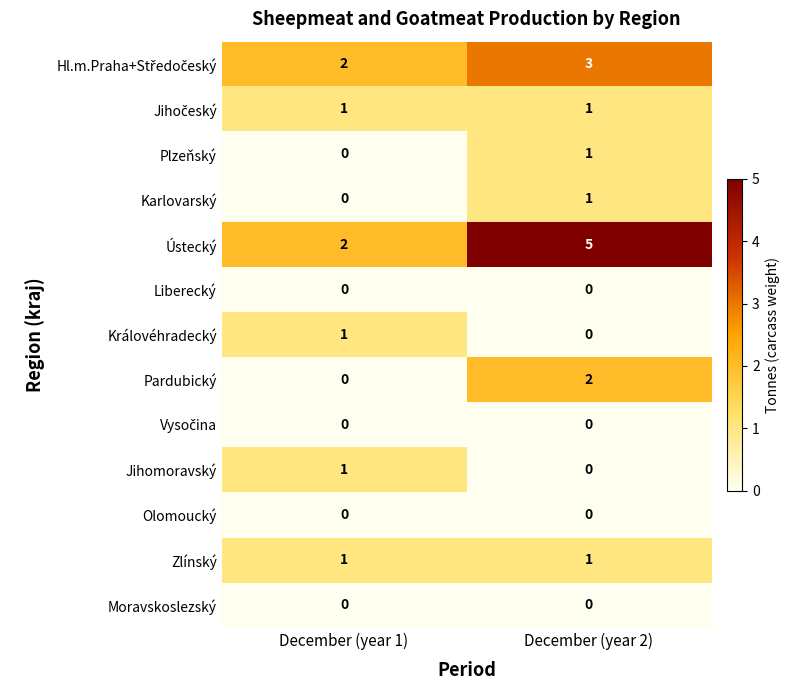

Rank the categories by Pardubický value from highest to lowest.

December (year 2), December (year 1)